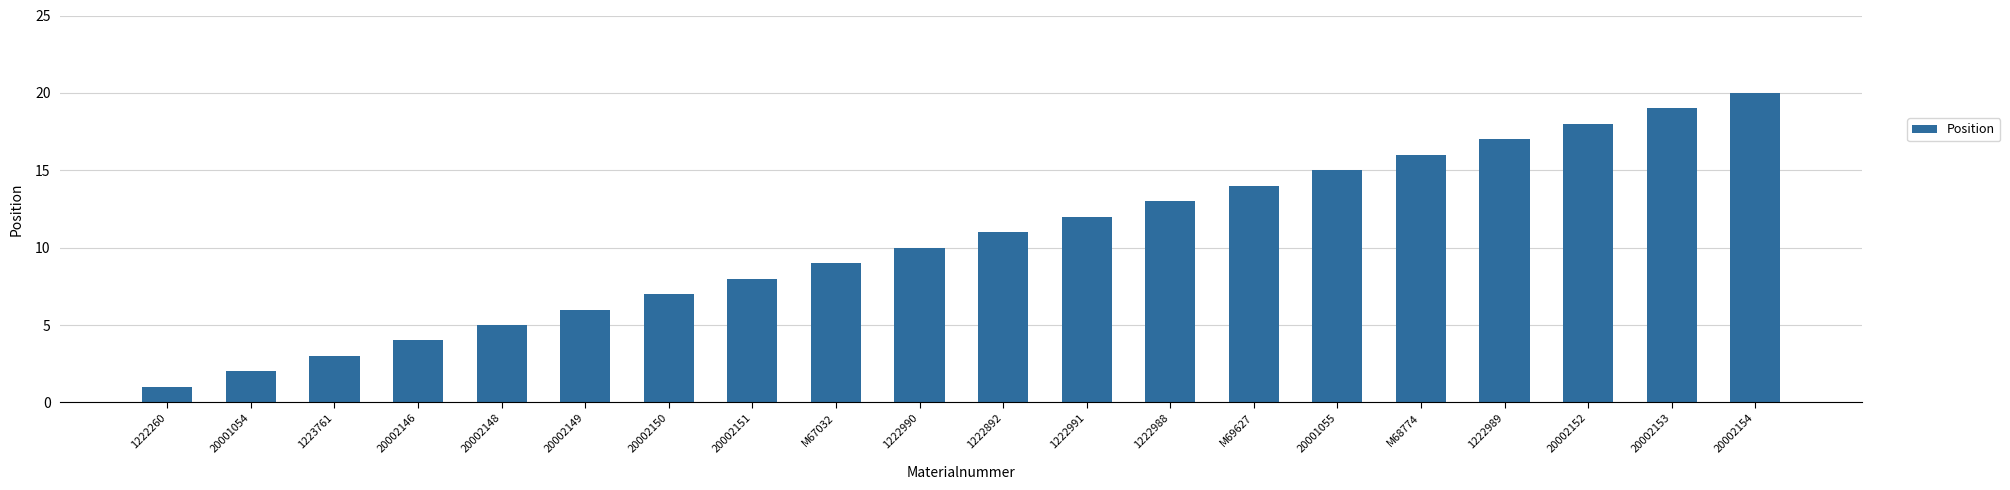

Rank the categories by value from highest to lowest.

20002154, 20002153, 20002152, 1222989, M68774, 20001055, M69627, 1222988, 1222991, 1222892, 1222990, M67032, 20002151, 20002150, 20002149, 20002148, 20002146, 1223761, 20001054, 1222260